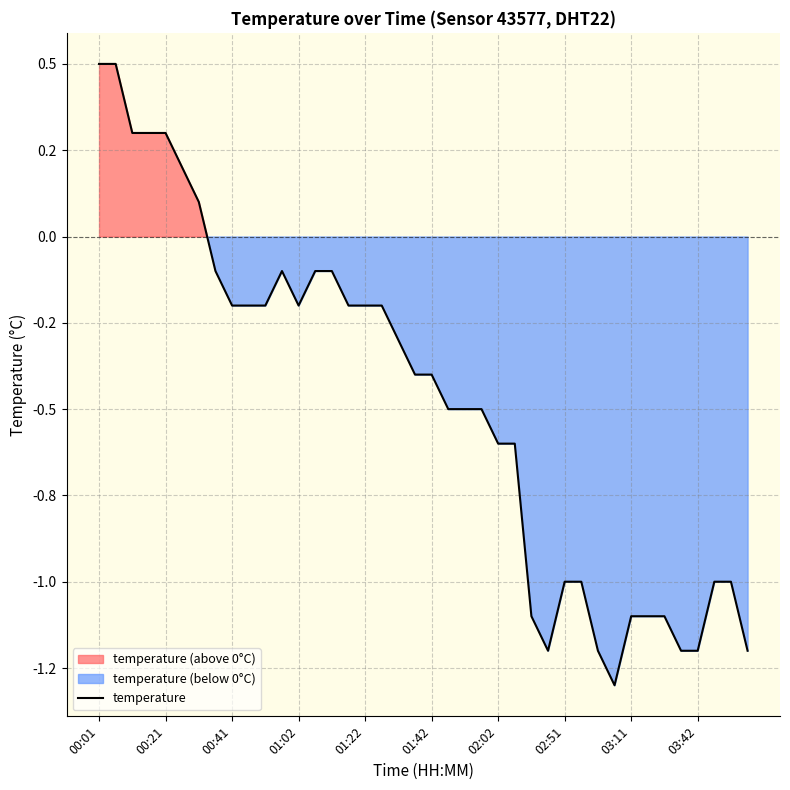

Reading left to right, what are all the values shown in this chart?

0.5	0.5	0.3	0.3	0.3	0.2	0.1	-0.1	-0.2	-0.2	-0.2	-0.1	-0.2	-0.1	-0.1	-0.2	-0.2	-0.2	-0.3	-0.4	-0.4	-0.5	-0.5	-0.5	-0.6	-0.6	-1.1	-1.2	-1.0	-1.0	-1.2	-1.3	-1.1	-1.1	-1.1	-1.2	-1.2	-1.0	-1.0	-1.2